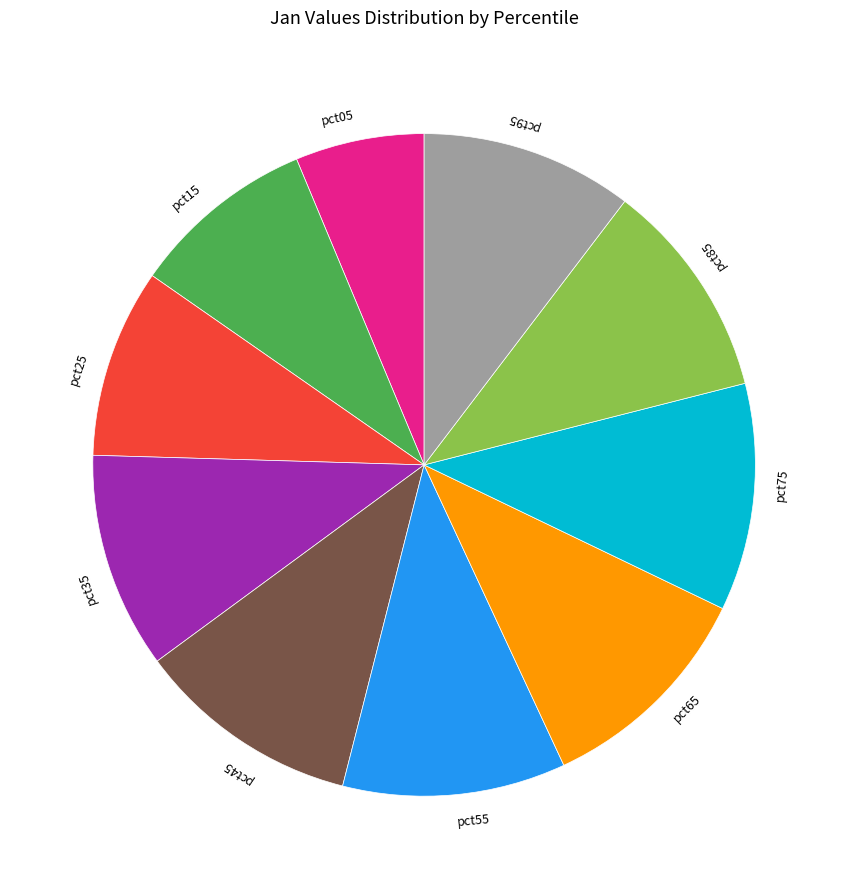

Is the sum of pct85 and pct55 greater than half?

No